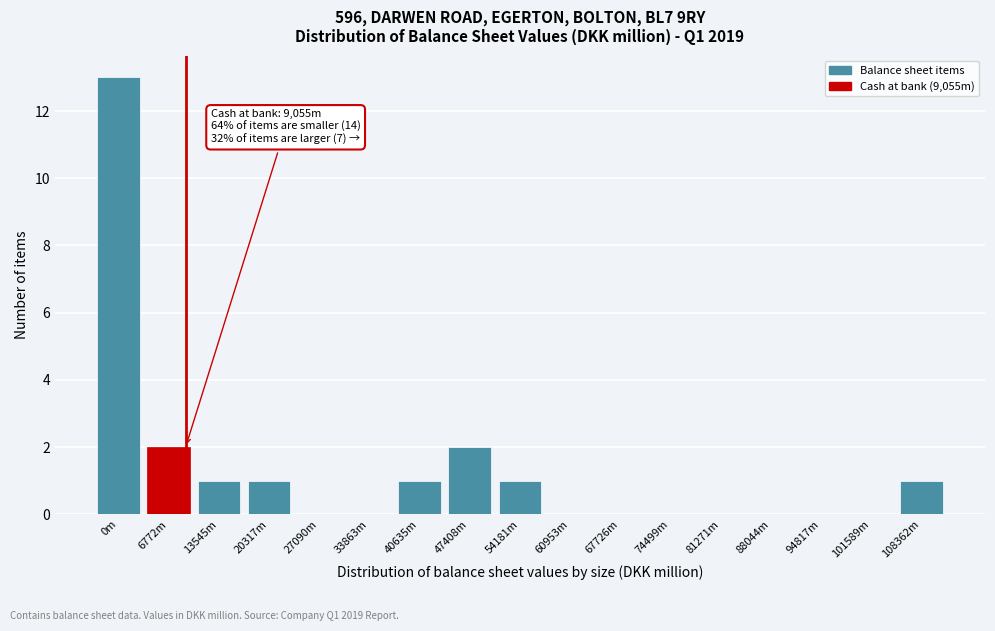

Reading right to left, list all the values displayed in this chart.

108362m=1	101589m=0	94817m=0	88044m=0	81271m=0	74499m=0	67726m=0	60953m=0	54181m=1	47408m=2	40635m=1	33863m=0	27090m=0	20317m=1	13545m=1	6772m=2	0m=13